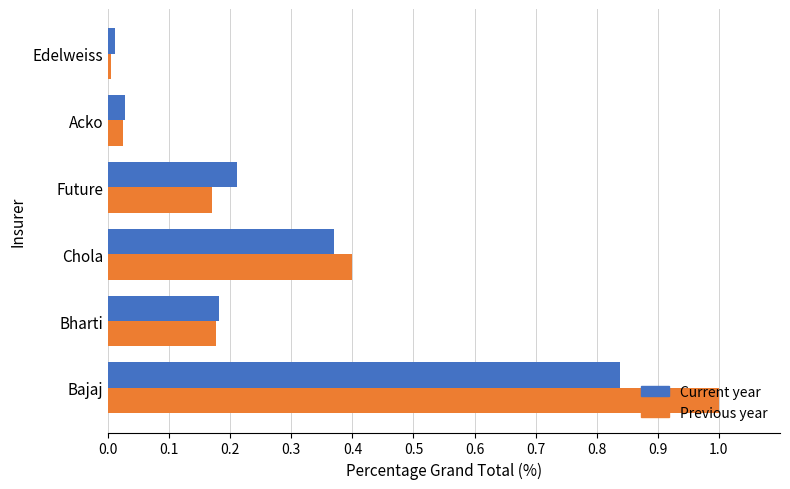

What is the average value of the Current year series?

0.3